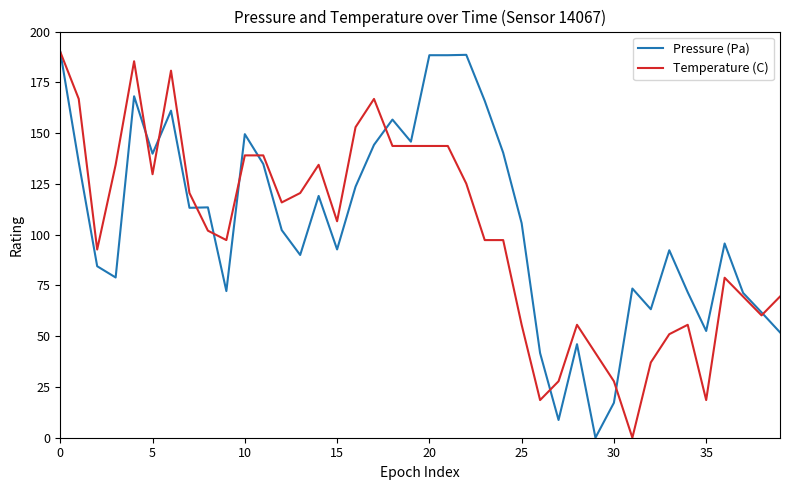

What is the greatest value displayed?

190.0